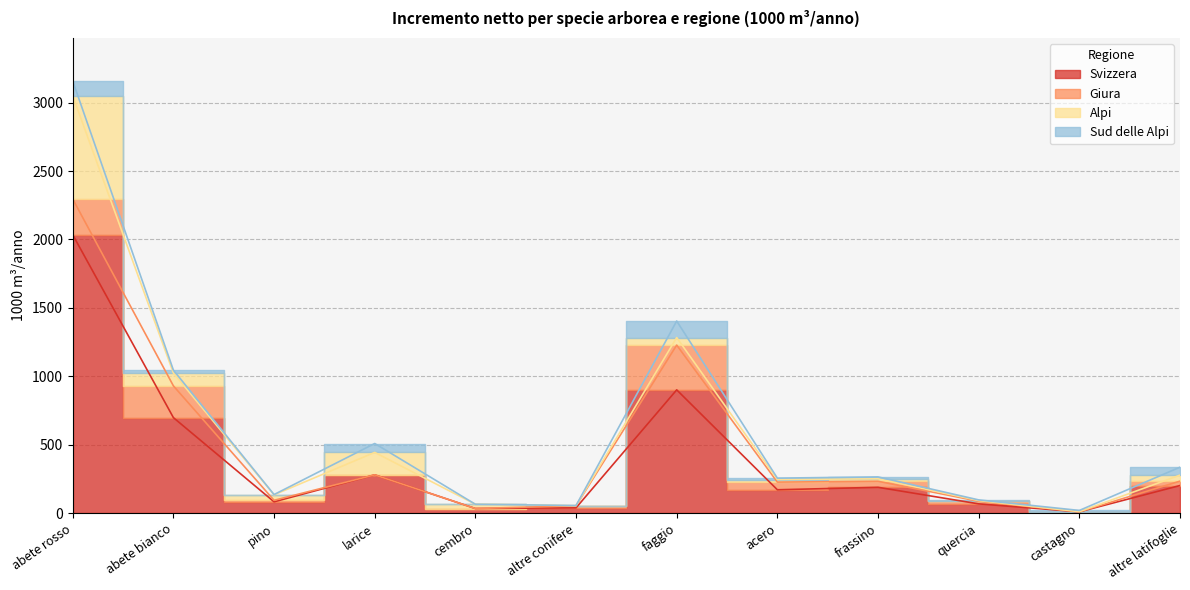

What is the difference between the maximum and minimum values in the Sud delle Alpi series?

121